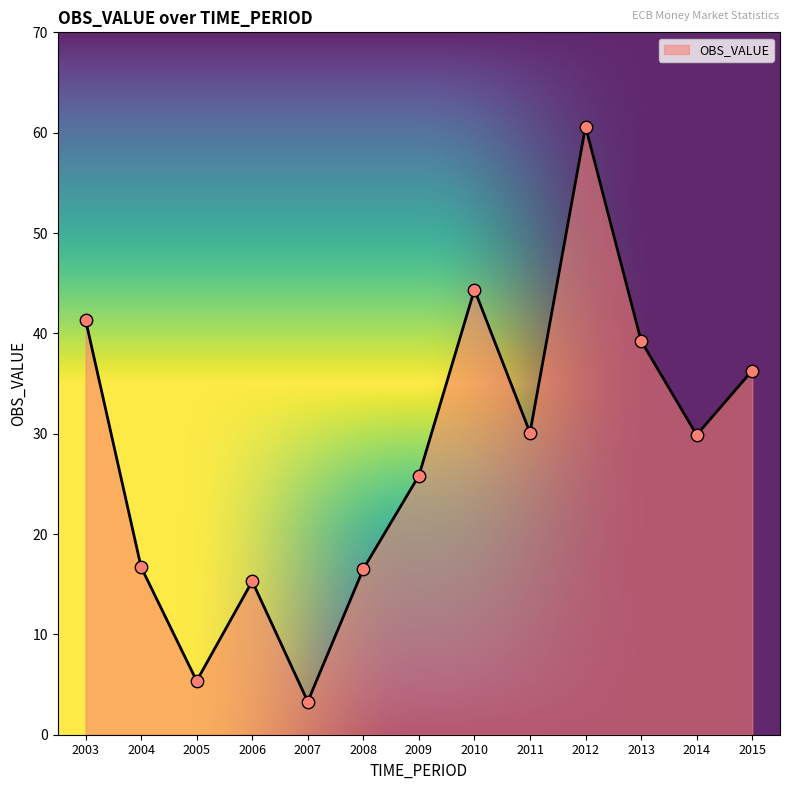

What is the ratio of the value at 2008 to the value at 2013?

0.4